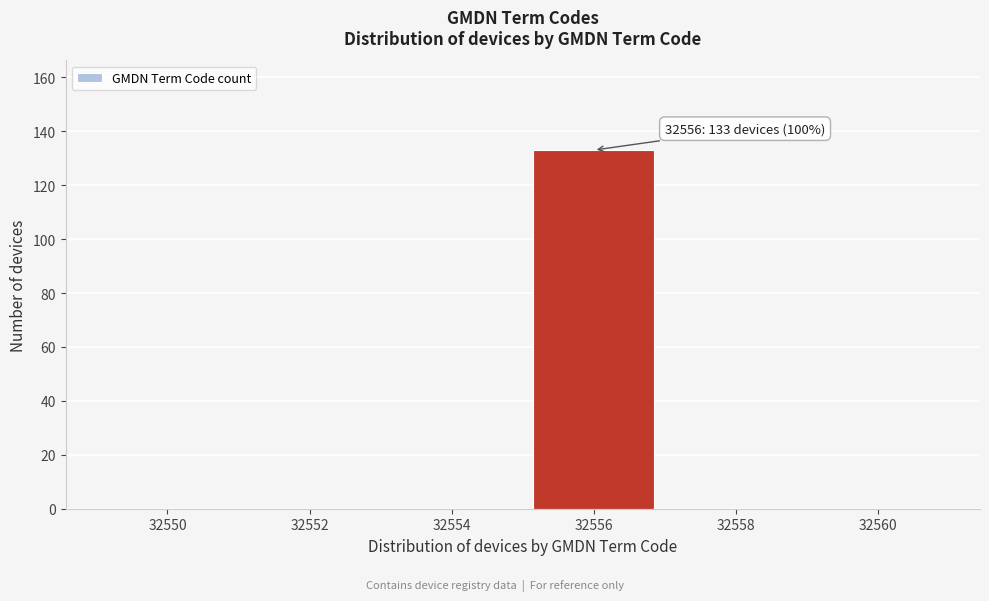

Reading left to right, transcribe all the data shown in this chart.

32550=0	32552=0	32554=0	32556=133	32558=0	32560=0